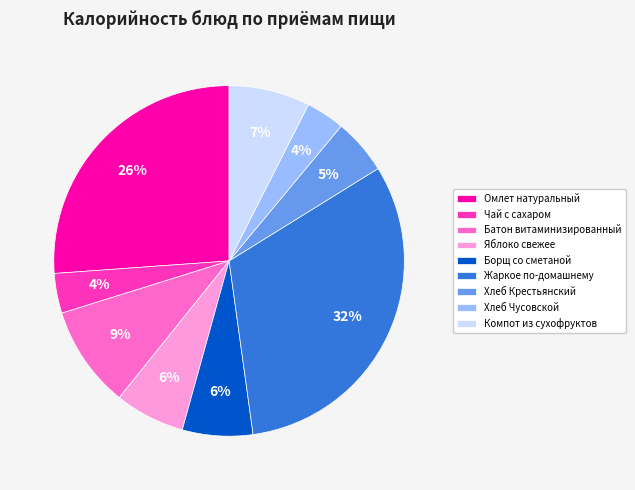

What percentage is the Хлеб Крестьянский slice, to the nearest percent?

5%